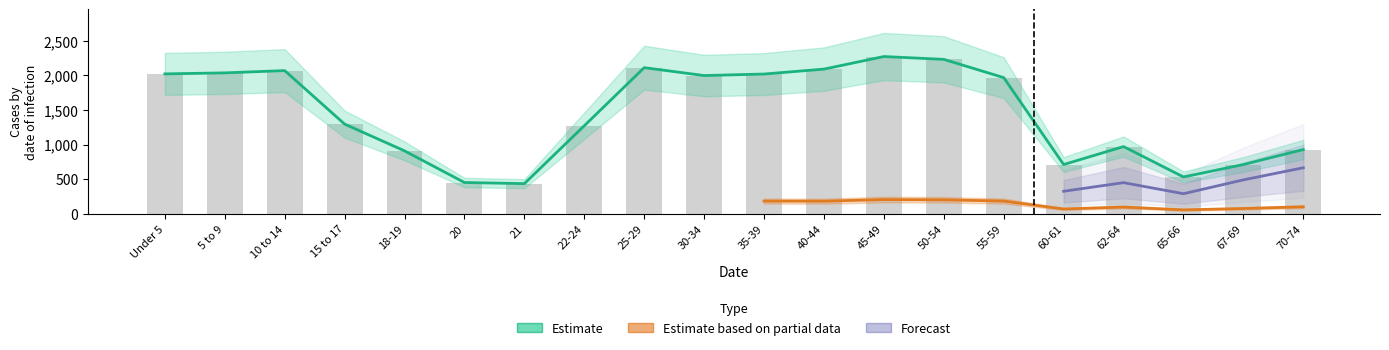

What is the highest value of the arkansas series?

2270.9